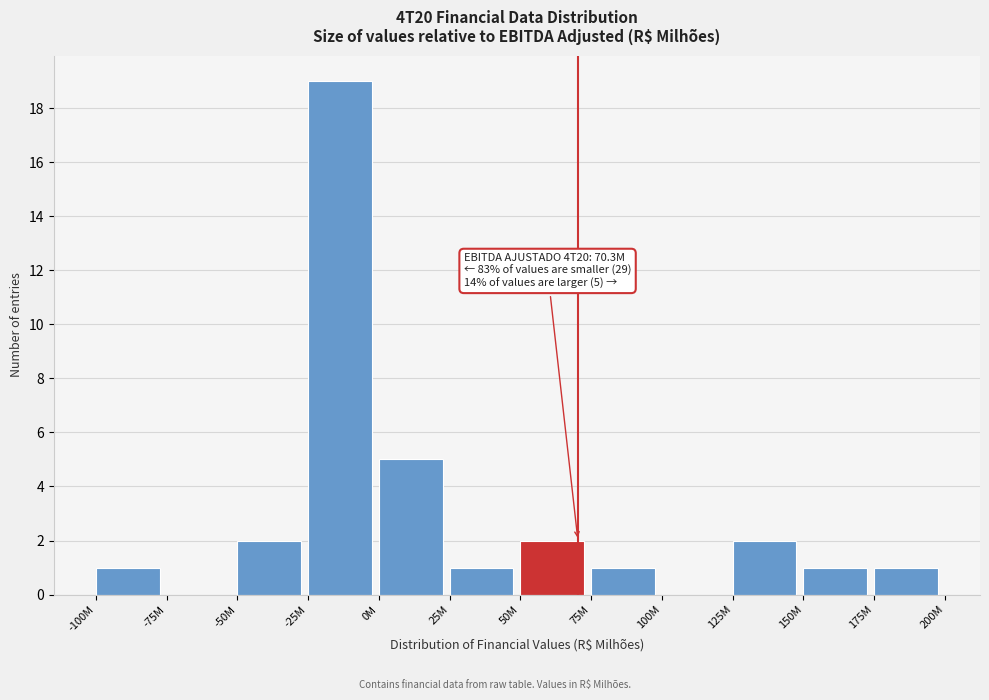

Reading right to left, what are all the values shown in this chart?

175M=1	150M=1	125M=2	100M=0	75M=1	50M=2	25M=1	0M=5	-25M=19	-50M=2	-75M=0	-100M=1